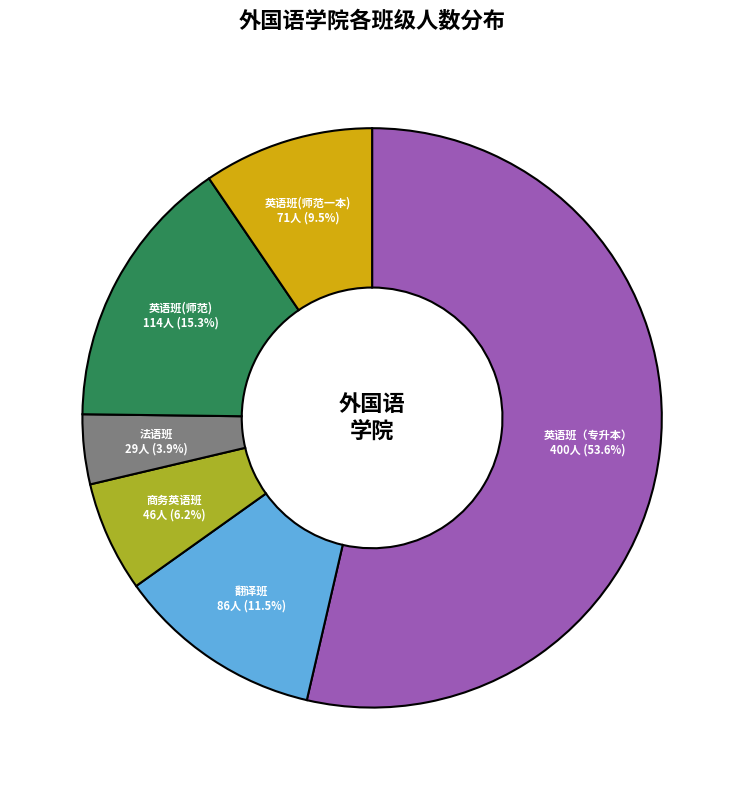

How many slices are in this pie chart?

6